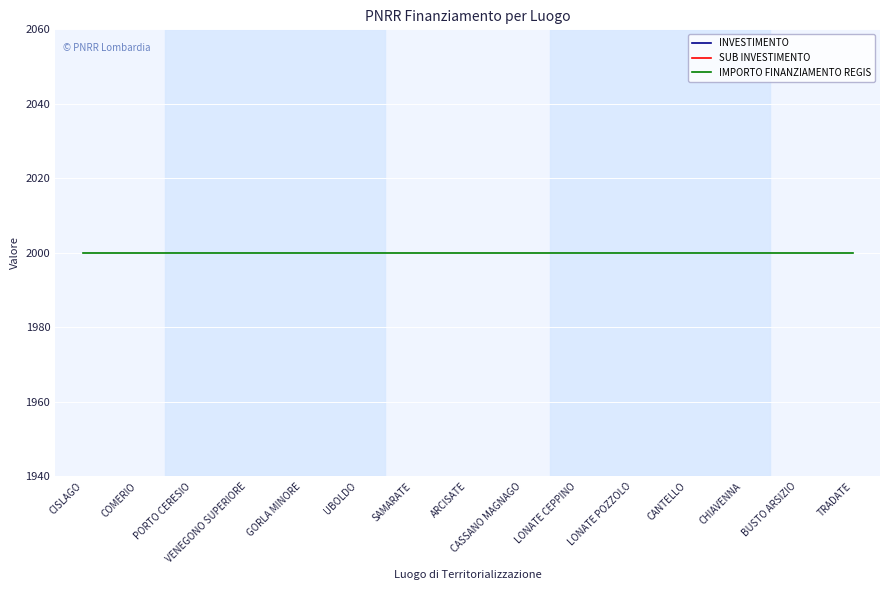

Which has a higher value, VENEGONO SUPERIORE or TRADATE?

VENEGONO SUPERIORE